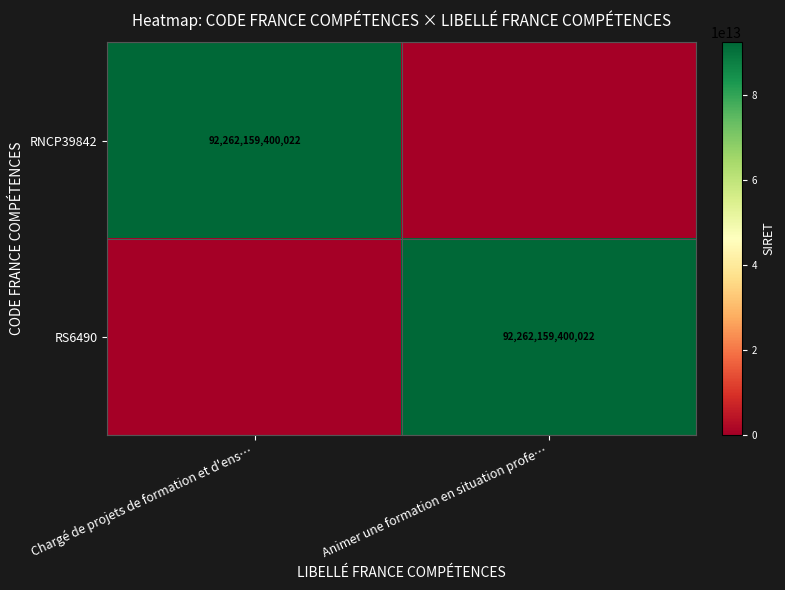

Which label corresponds to the largest value in the chart?

Chargé de projets de formation et d'ens…